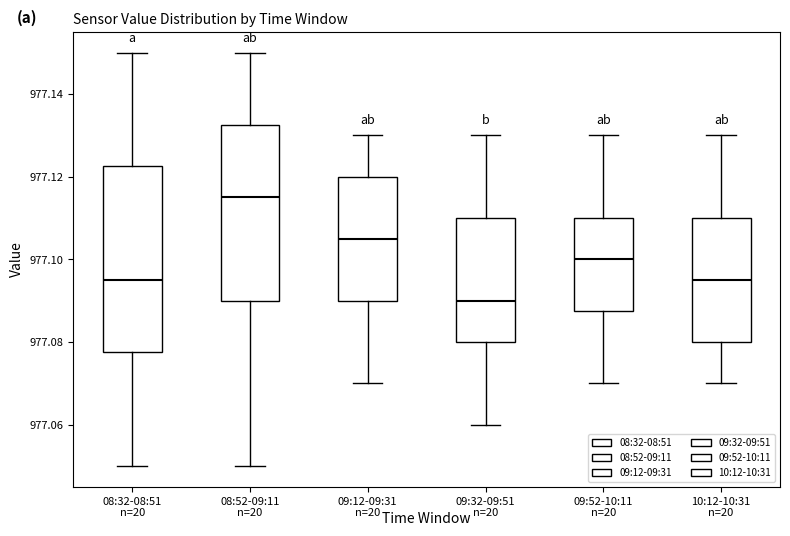

Comparing the boxes themselves (not the whiskers), which one is the tallest?

08:32-08:51